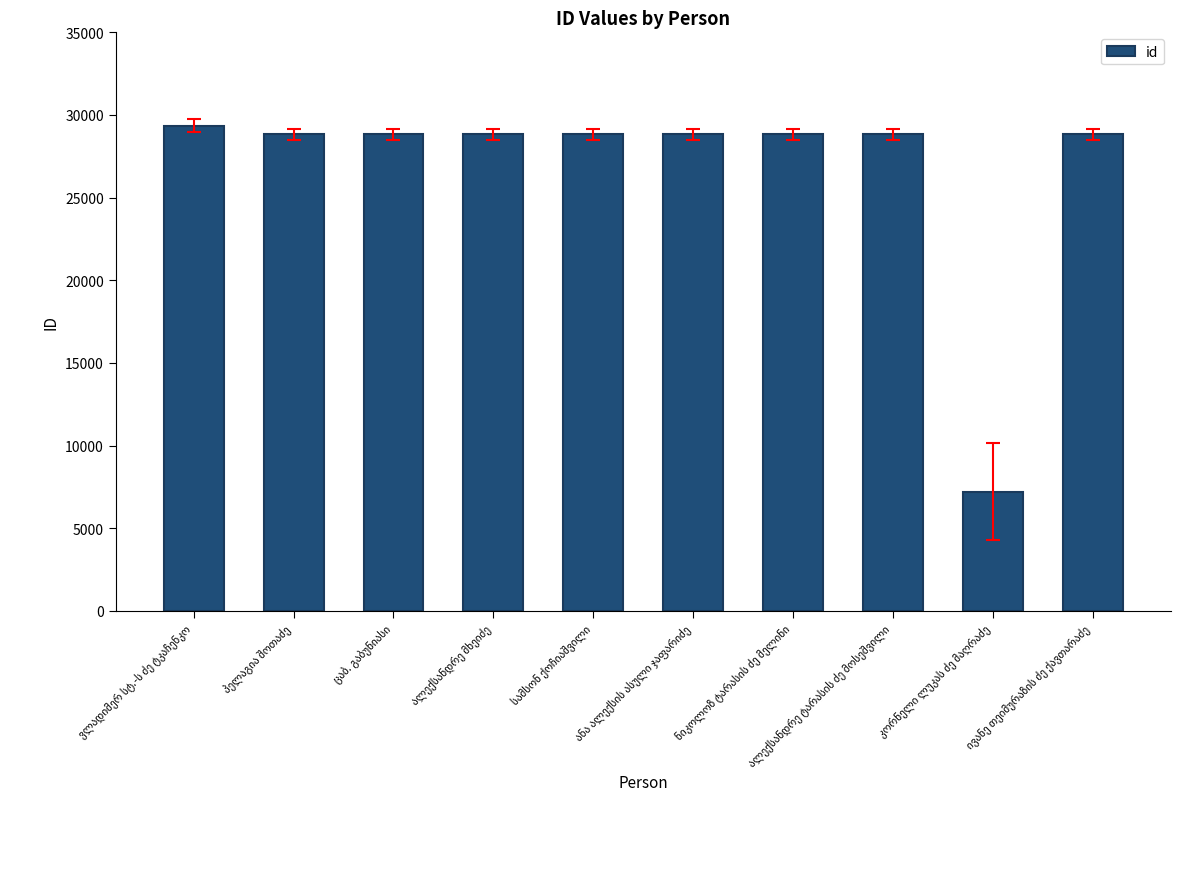

What is the smallest value displayed?

7219